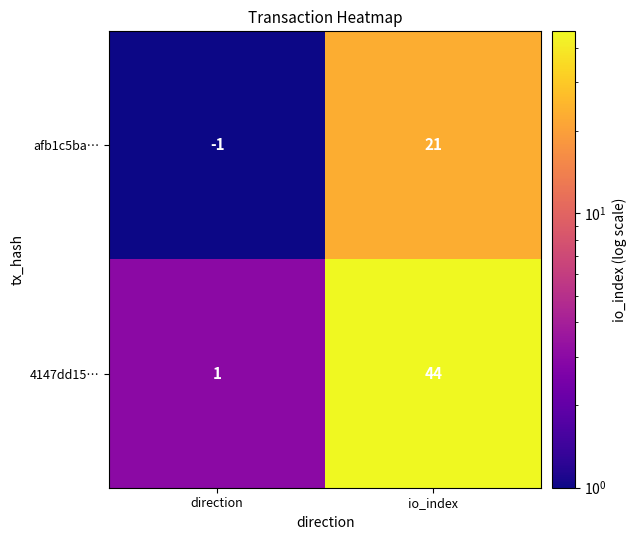

What is the sum of the 4147dd15… values at direction and io_index?

45